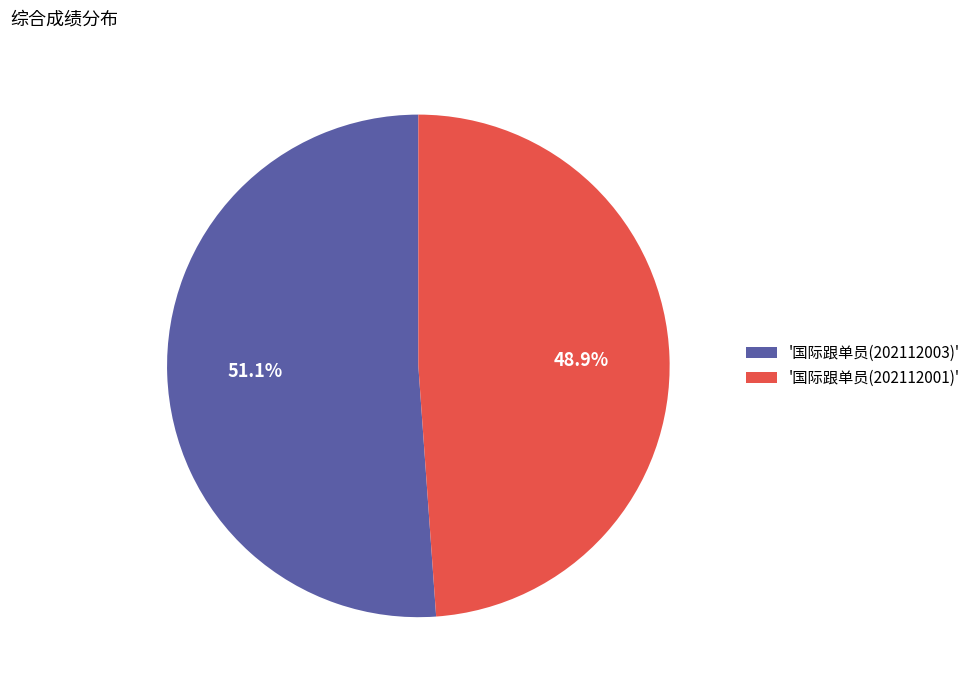

How many slices are in this pie chart?

2